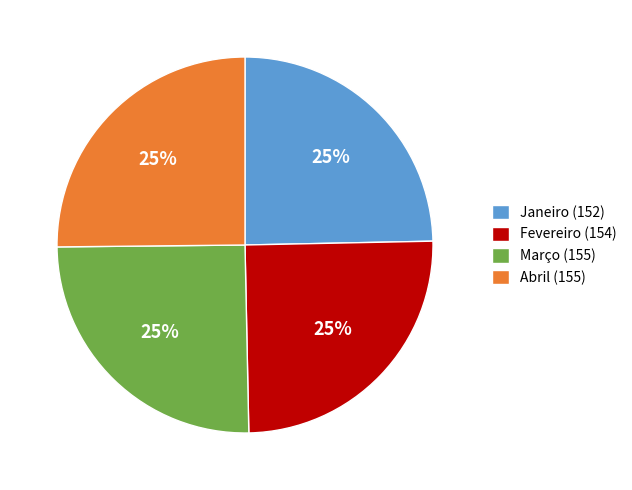

The Fevereiro (154) slice represents 25% of the pie. True or false?

True